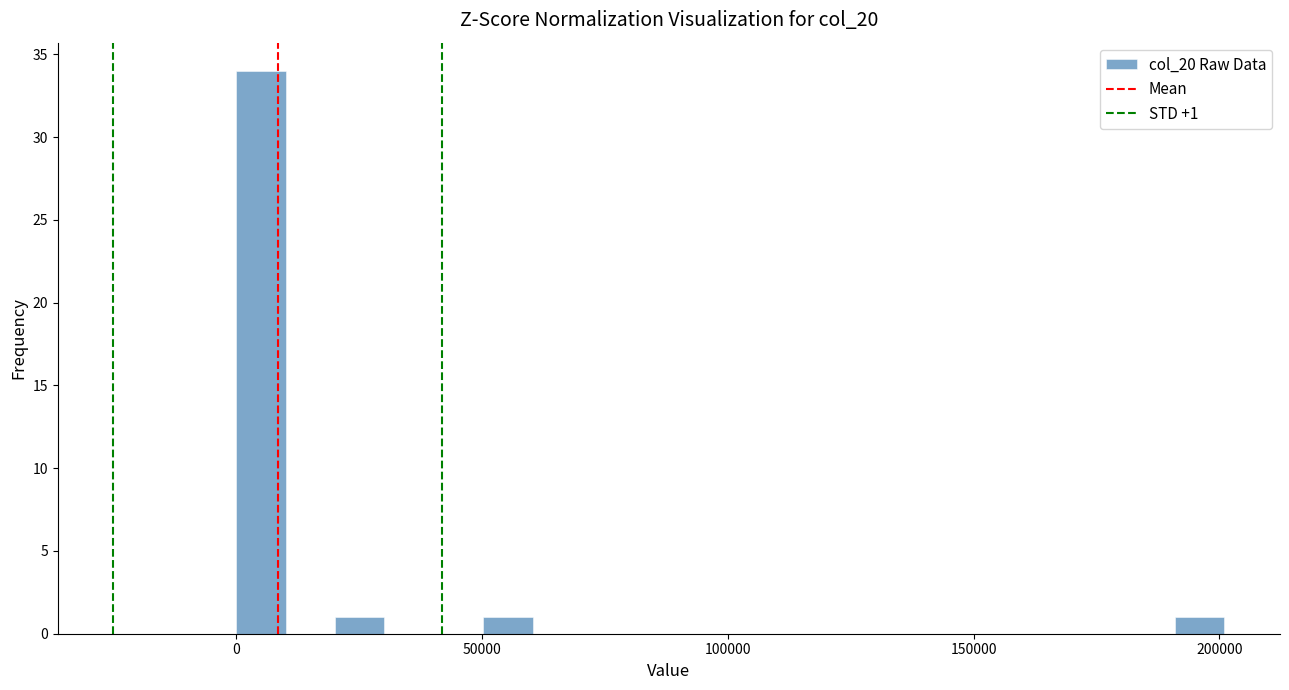

Around what value on the x-axis is the tallest bar? Give the approximate position of its centre, as read against the axis.

5000